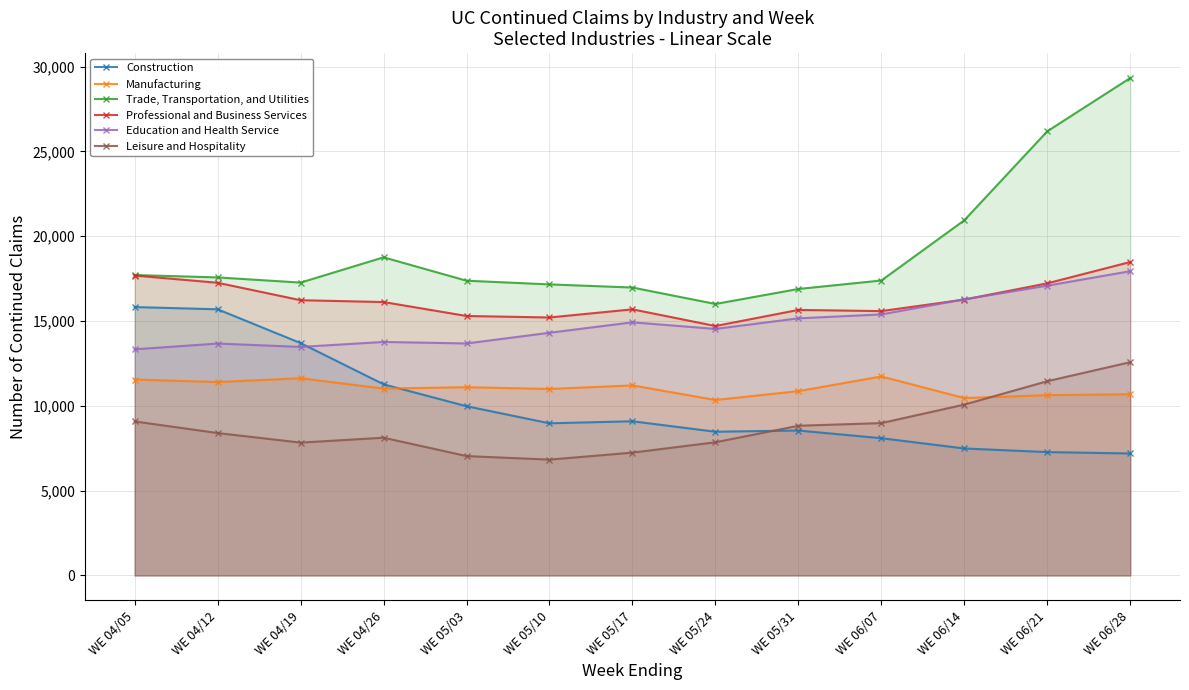

How many categories are shown in the chart?

13